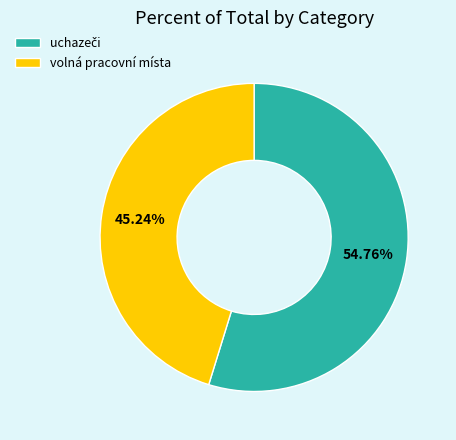

Is there a majority slice in this chart?

Yes